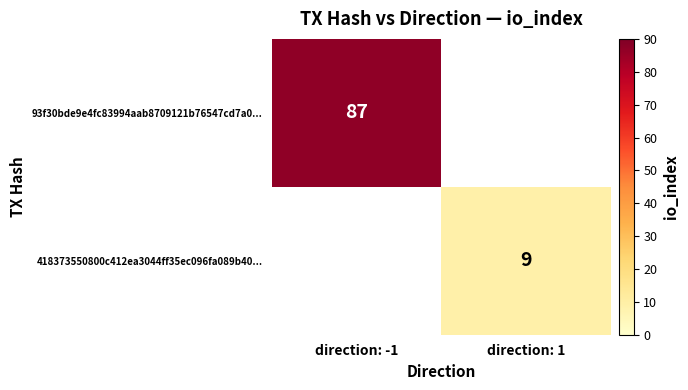

How many series are shown in this chart?

2